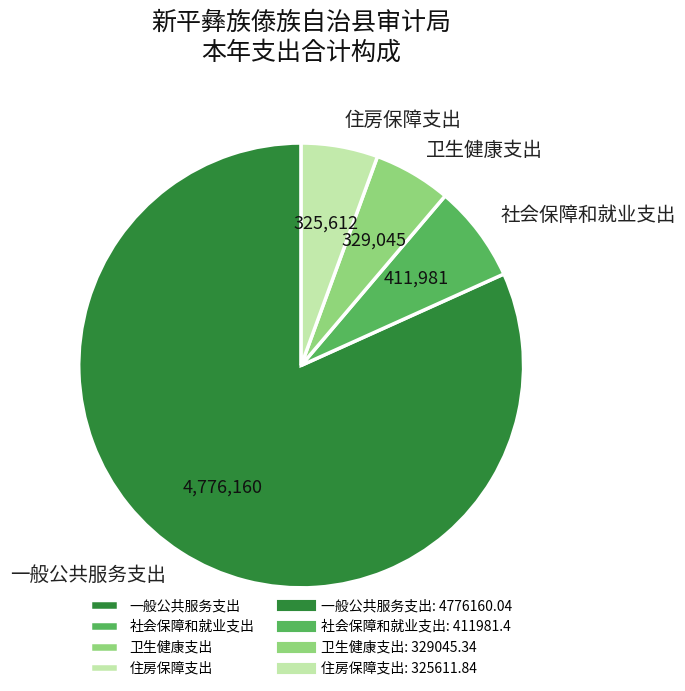

Which slice is the largest?

一般公共服务支出